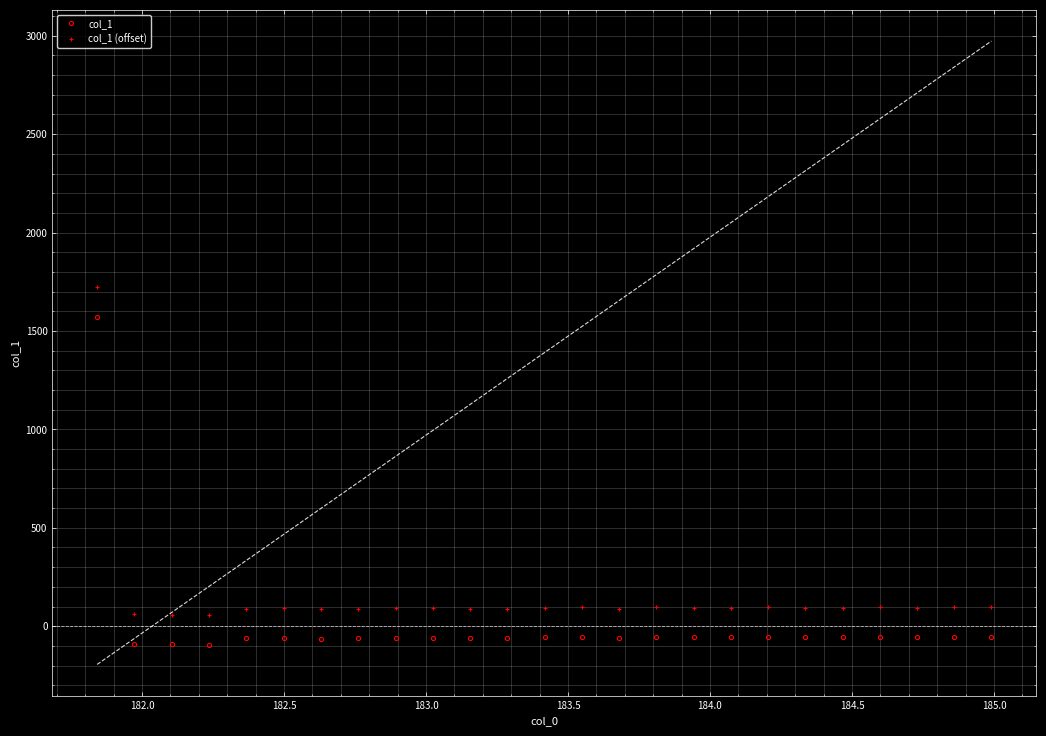

What is the average value of the col_1 series?

3.6